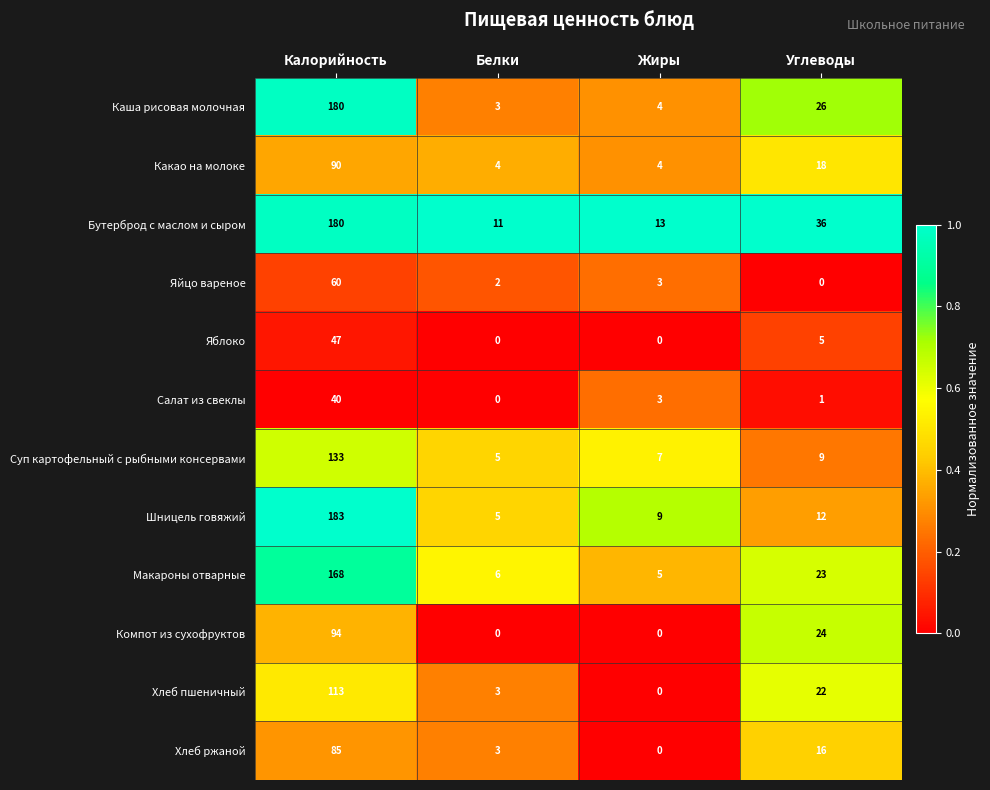

At which category is the sum across all series the highest?

Калорийность